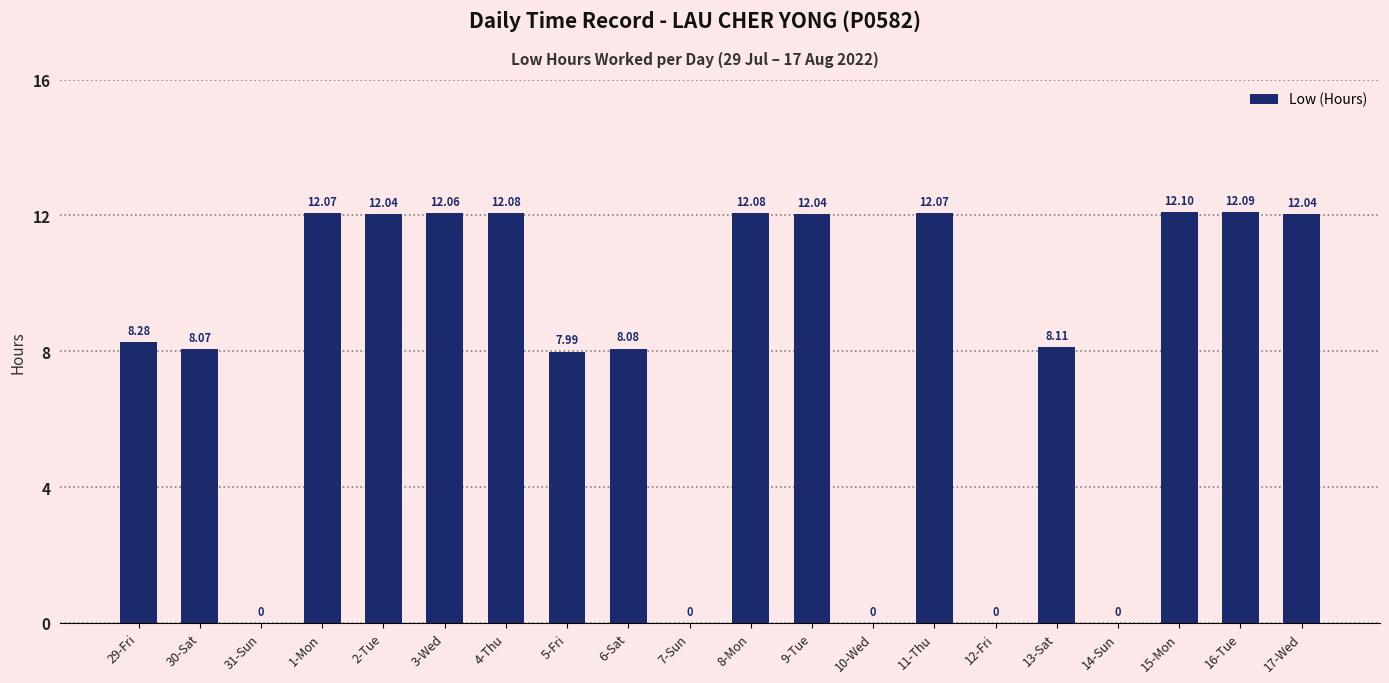

Reading left to right, extract all data points from this chart.

29-Fri=8.3	30-Sat=8.1	31-Sun=0.0	1-Mon=12.1	2-Tue=12.0	3-Wed=12.1	4-Thu=12.1	5-Fri=8.0	6-Sat=8.1	7-Sun=0.0	8-Mon=12.1	9-Tue=12.0	10-Wed=0.0	11-Thu=12.1	12-Fri=0.0	13-Sat=8.1	14-Sun=0.0	15-Mon=12.1	16-Tue=12.1	17-Wed=12.0